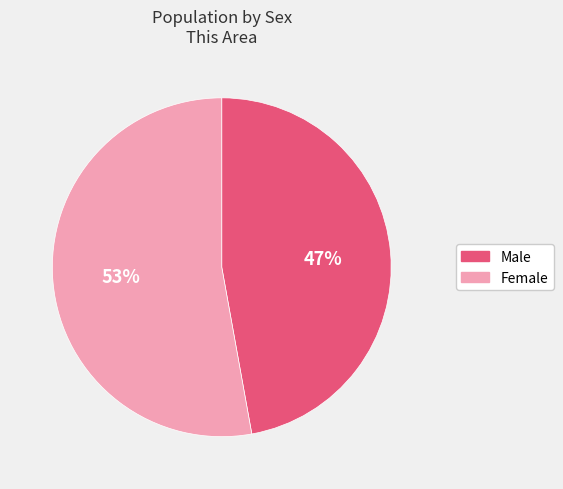

Which slice is the largest?

Female